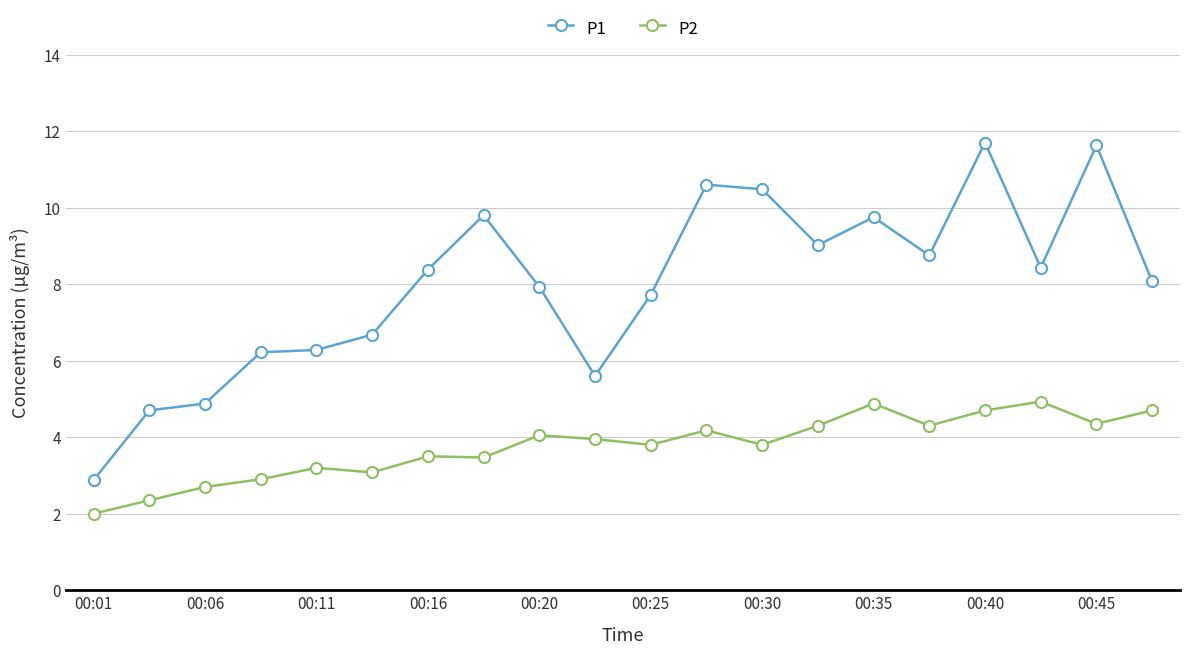

What is the average value of the P2 series?

3.8